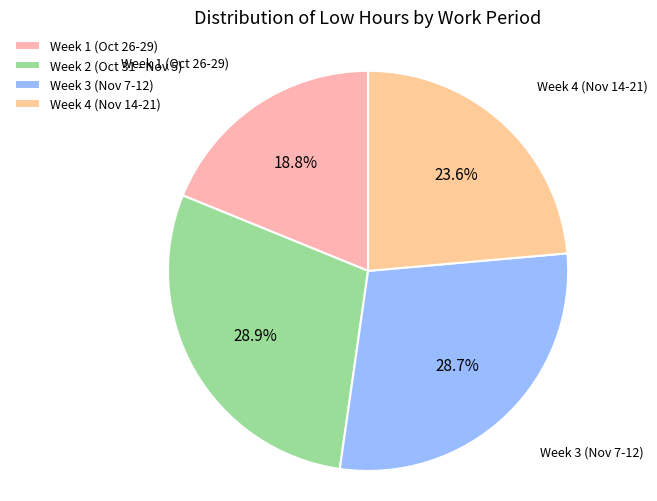

Combined, what portion of the pie is Week 1 (Oct 26-29) and Week 3 (Nov 7-12)?

47.5%